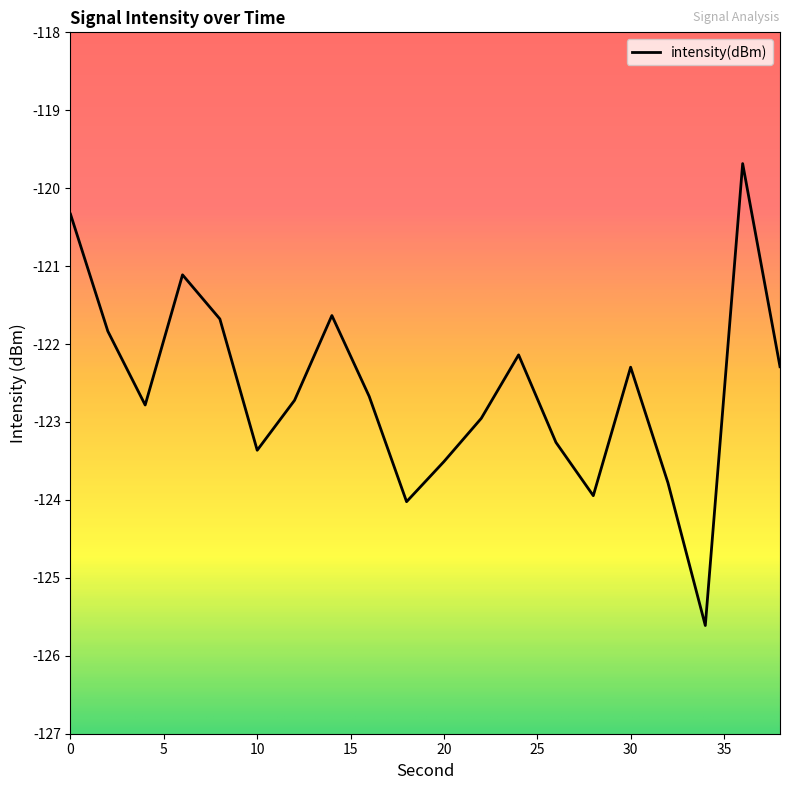

What is the difference between the maximum and minimum values?

5.9